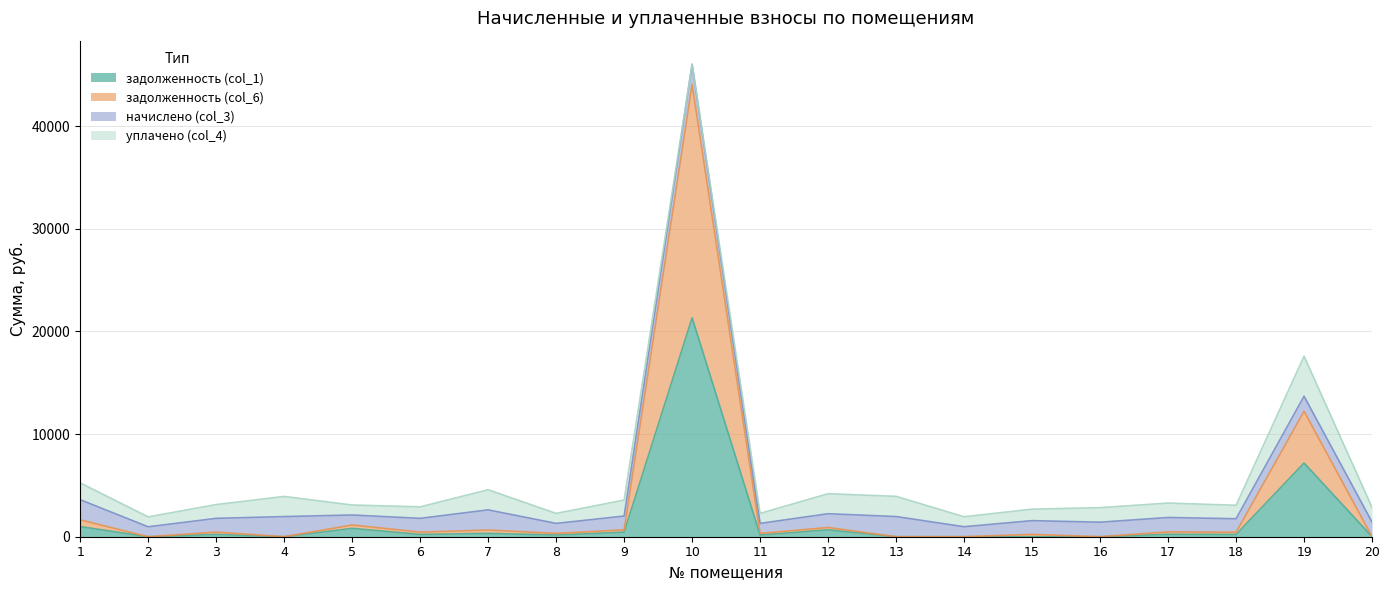

What is the sum of the задолженность (col_6) values at 14 and 1?

1641.7